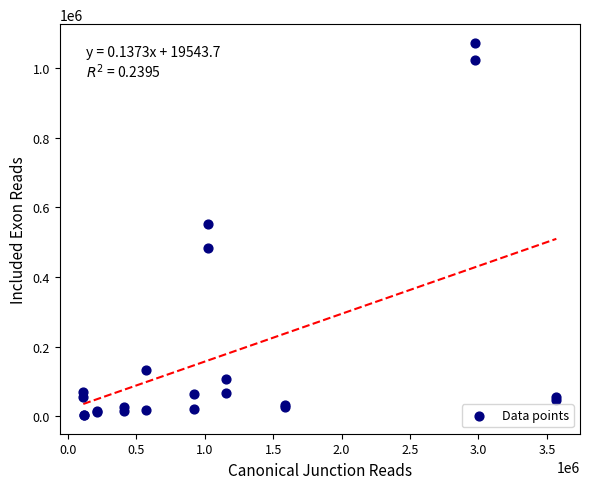

What Y value in the scatter plot is closest to 538086?

553320